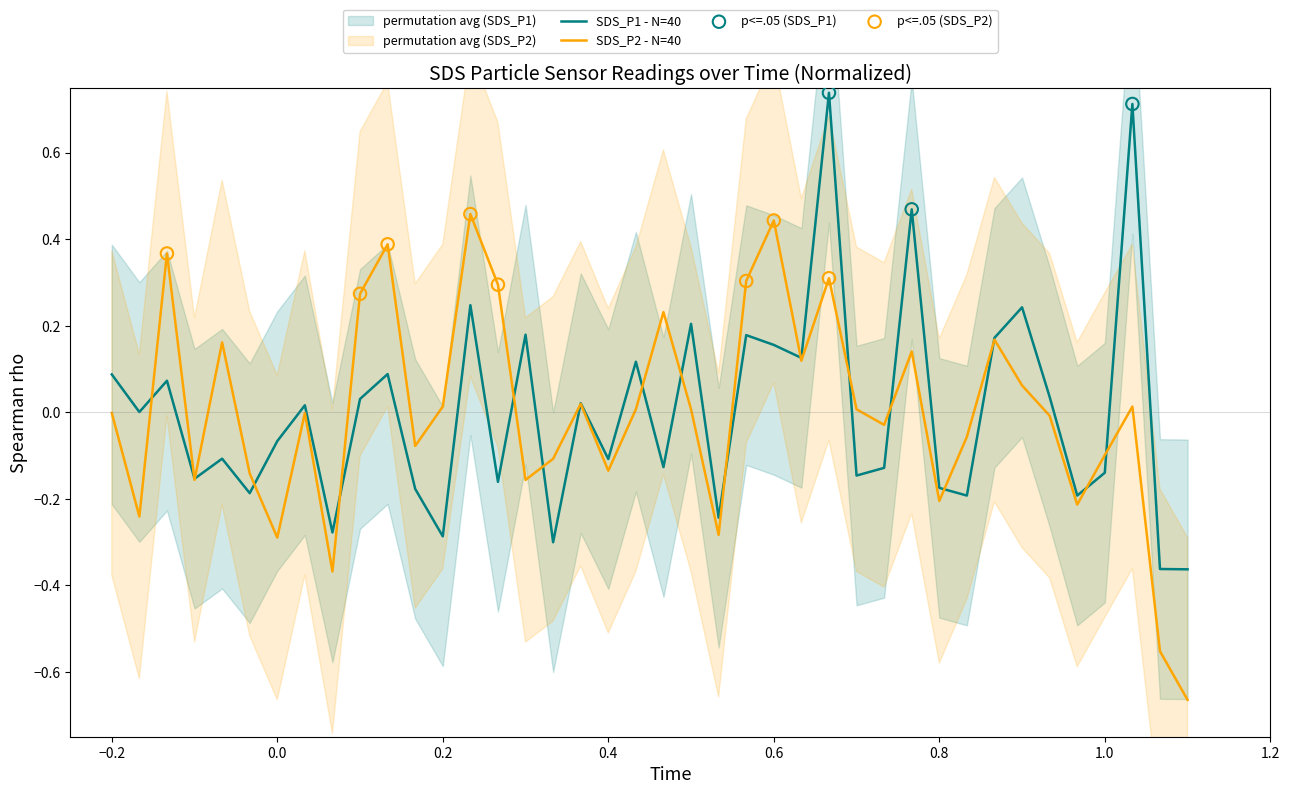

Which series has the widest spread of Y values?

SDS_P2